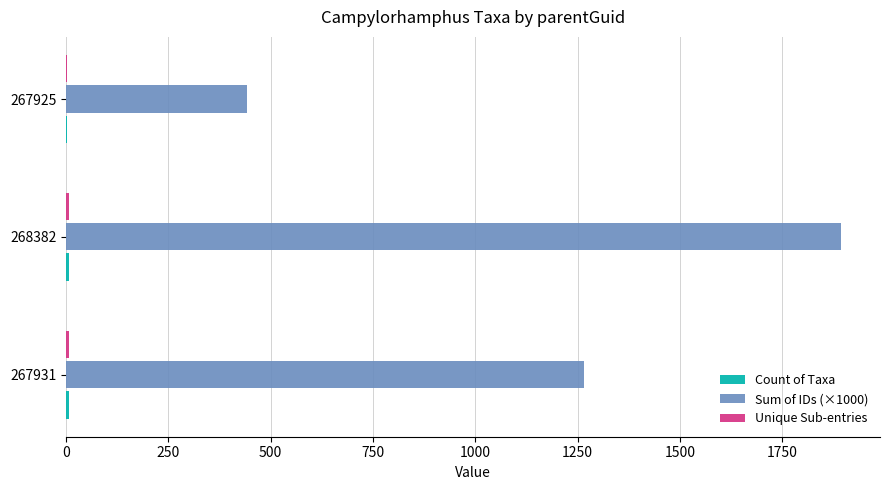

At which category is the sum across all series the highest?

268382